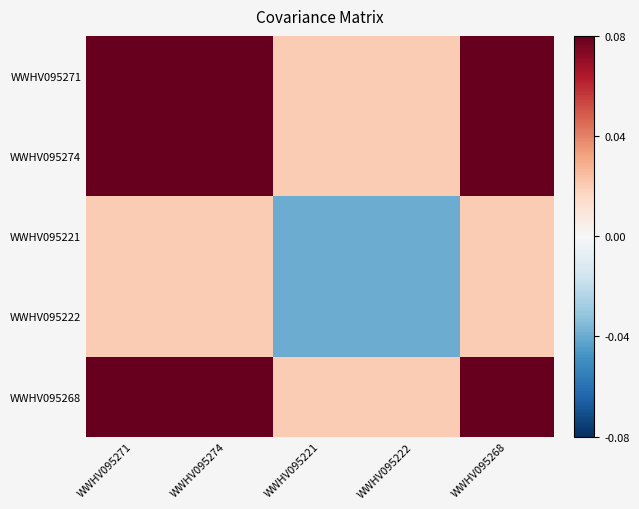

Reading left to right, list all the values displayed in this chart.

WWHV095271: WWHV095271=0.1	WWHV095274=0.1	WWHV095221=0.0	WWHV095222=0.0	WWHV095268=0.1
WWHV095274: WWHV095271=0.1	WWHV095274=0.1	WWHV095221=0.0	WWHV095222=0.0	WWHV095268=0.1
WWHV095221: WWHV095271=0.0	WWHV095274=0.0	WWHV095221=-0.0	WWHV095222=-0.0	WWHV095268=0.0
WWHV095222: WWHV095271=0.0	WWHV095274=0.0	WWHV095221=-0.0	WWHV095222=-0.0	WWHV095268=0.0
WWHV095268: WWHV095271=0.1	WWHV095274=0.1	WWHV095221=0.0	WWHV095222=0.0	WWHV095268=0.1